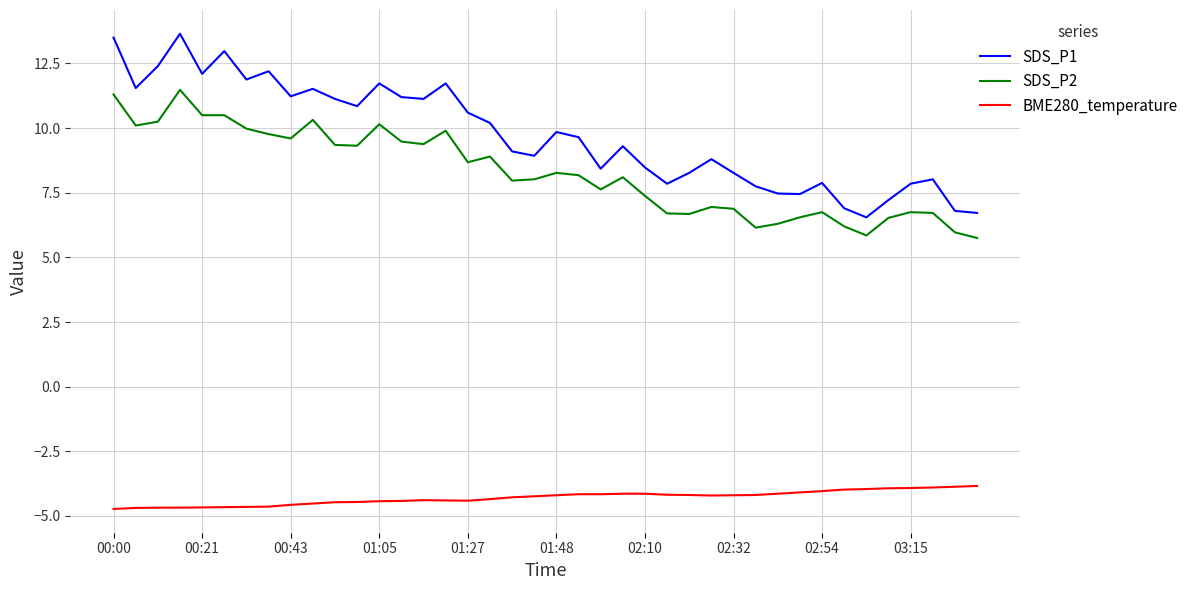

What is the lowest value of the SDS_P2 series?

5.8